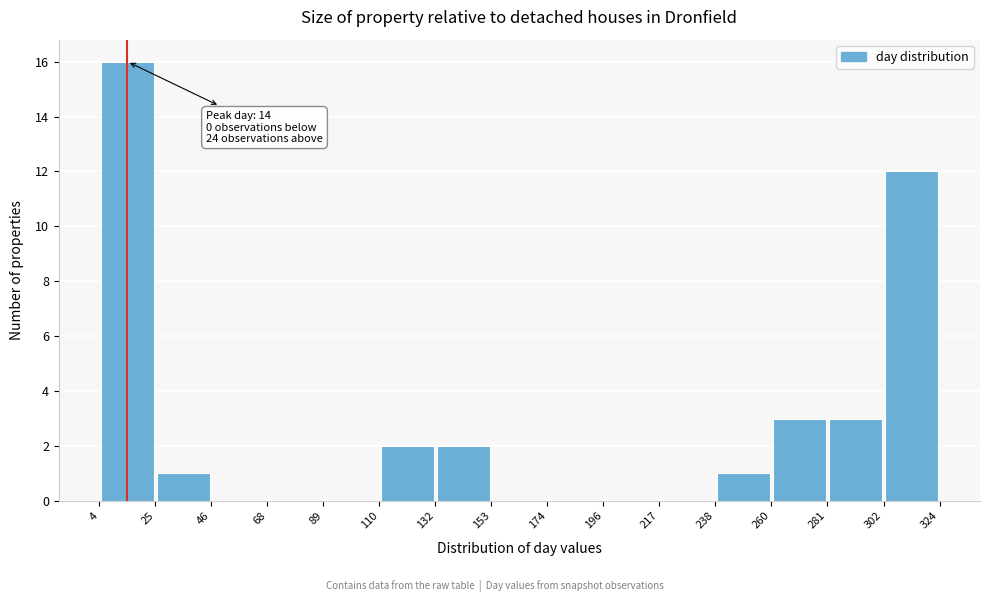

Over which range of the x-axis is the bar tallest?

4 to 25